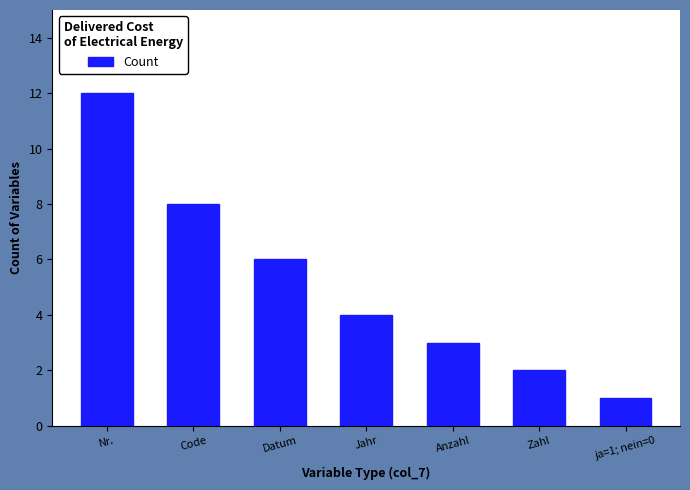

Which label corresponds to the largest value in the chart?

Nr.